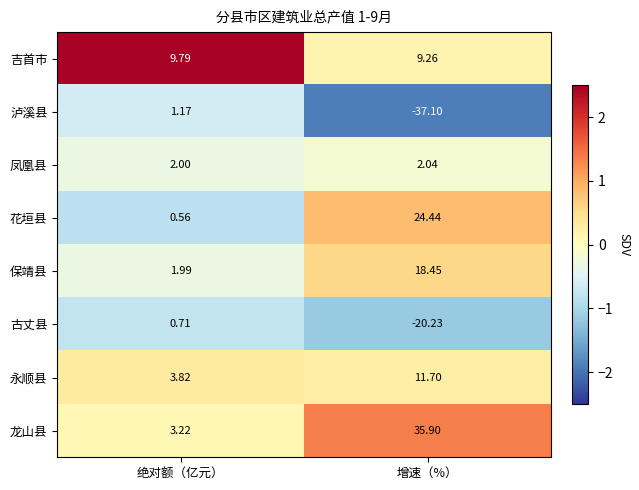

Which series has the largest total across all categories?

龙山县